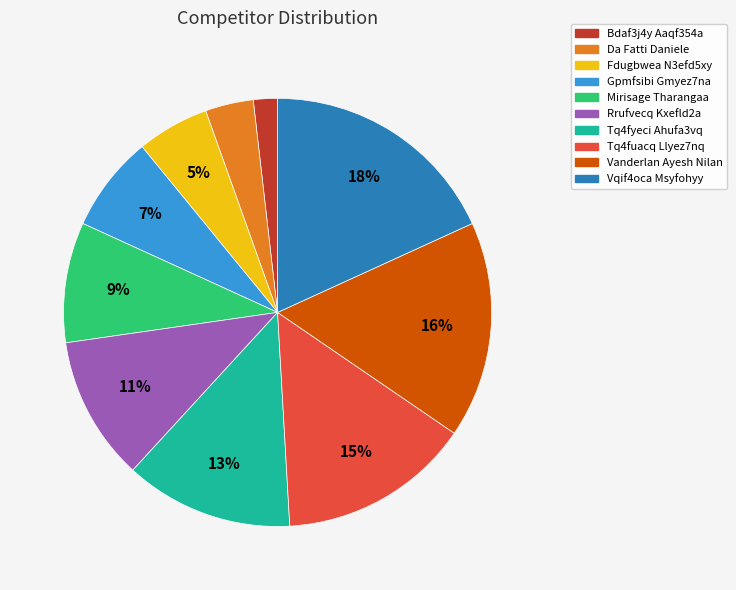

Is the sum of Gpmfsibi Gmyez7na and Tq4fuacq Llyez7nq greater than half?

No